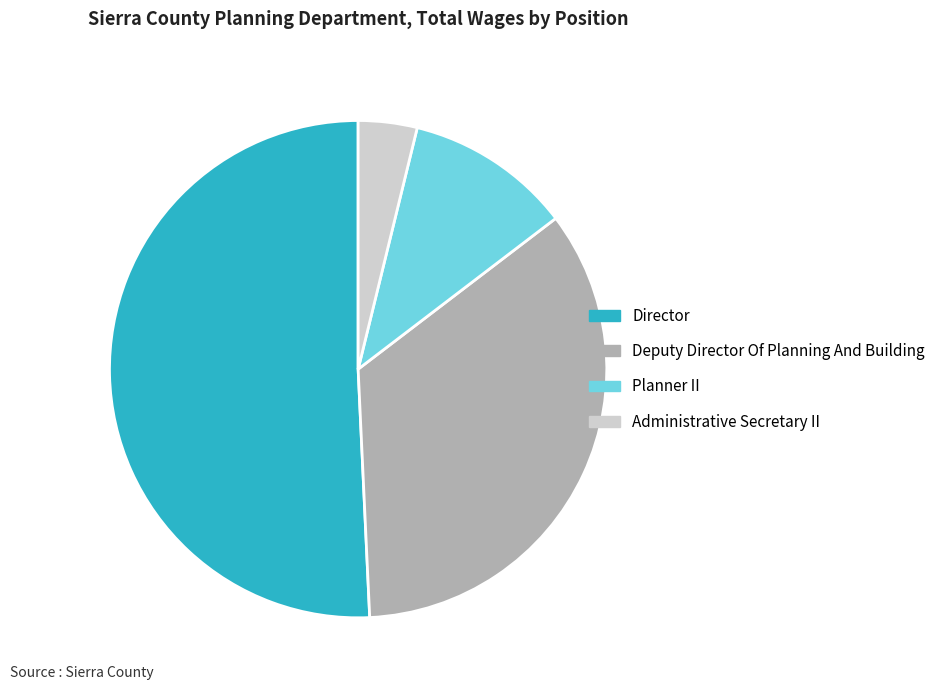

True or false: Deputy Director Of Planning And Building accounts for 35% of the total.

True